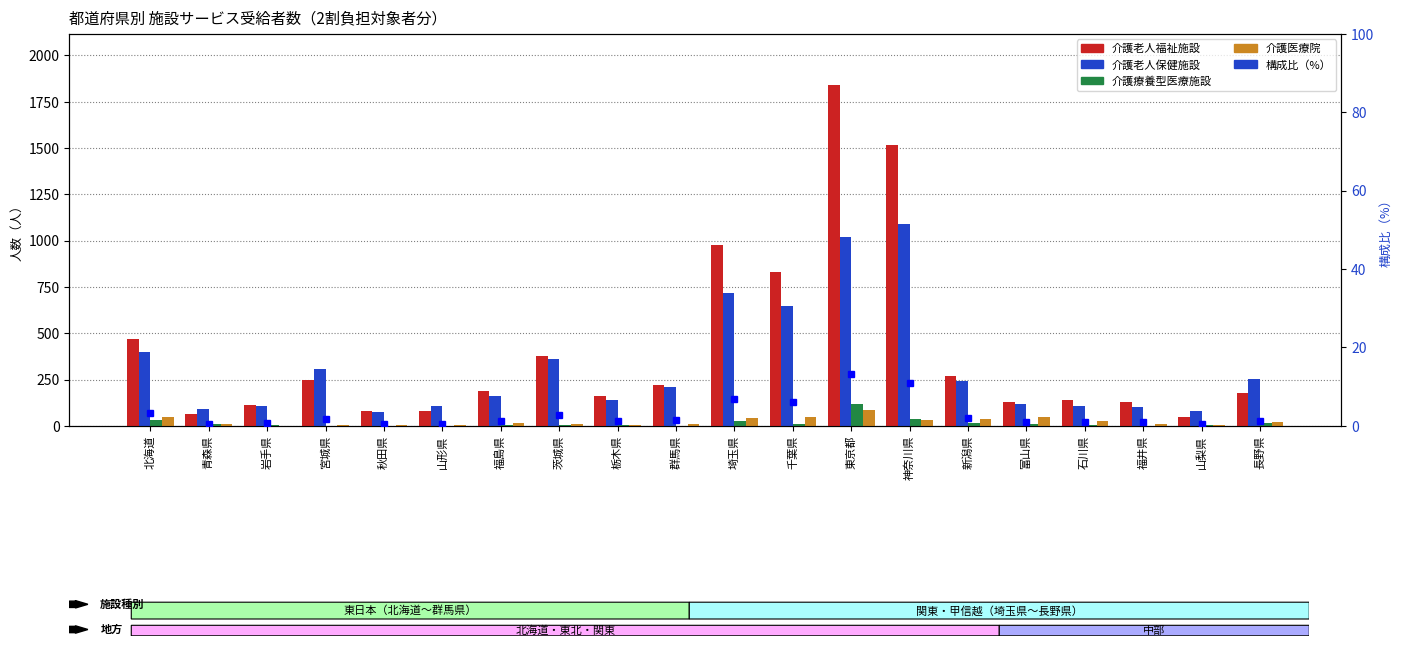

What are all the series names shown in the legend?

介護老人福祉施設, 介護老人保健施設, 介護療養型医療施設, 介護医療院, 構成比（%）